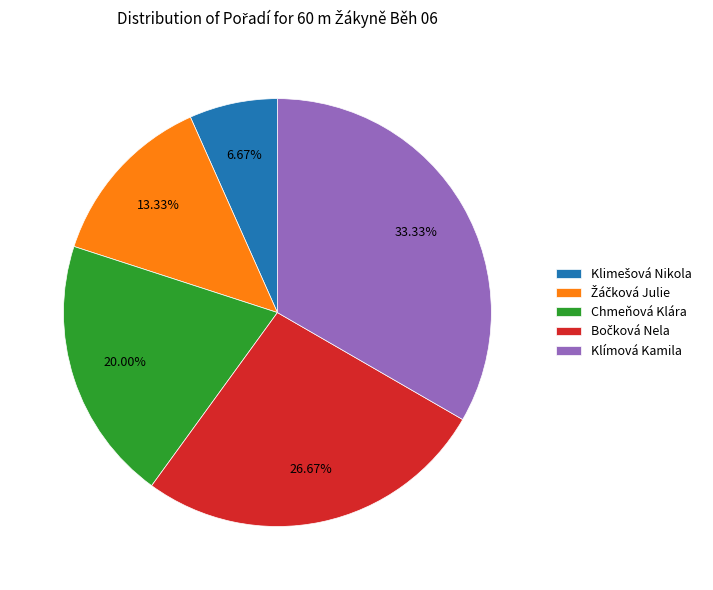

To the nearest percent, what percentage of the pie is Klímová Kamila?

33%